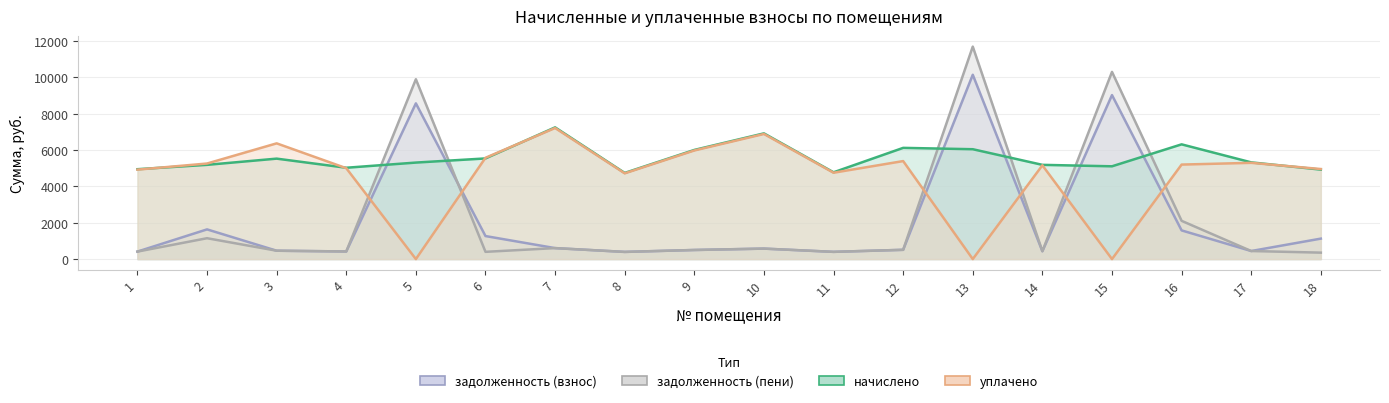

Which series changed the most between 6 and 10?

начислено